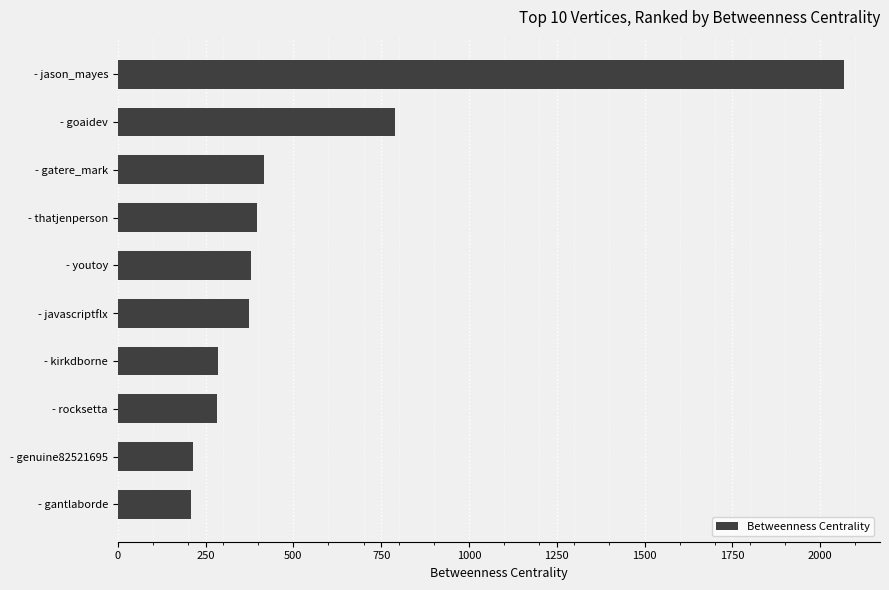

What is the difference between the maximum and second lowest values?

1851.2